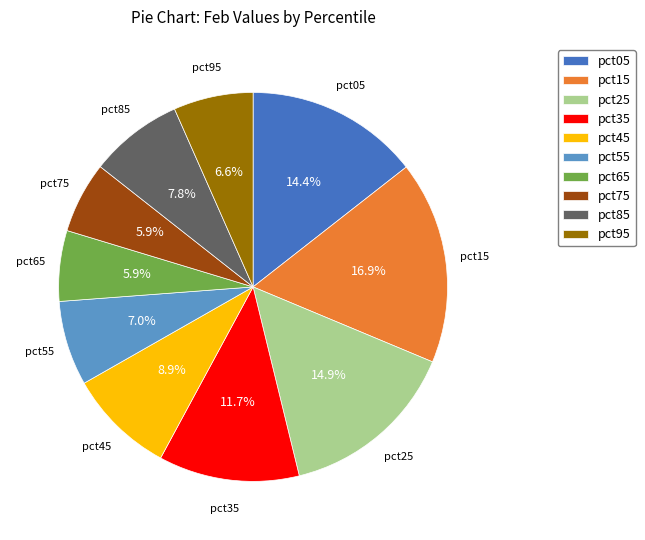

How many segments does this pie chart have?

10